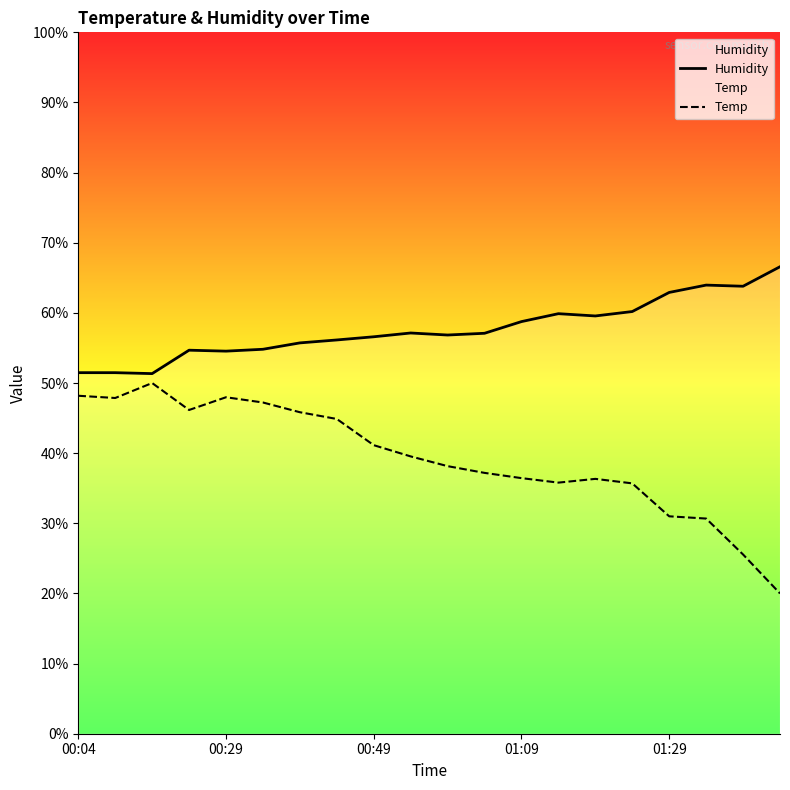

Rank the series by their average value, from highest to lowest.

Humidity, Temp